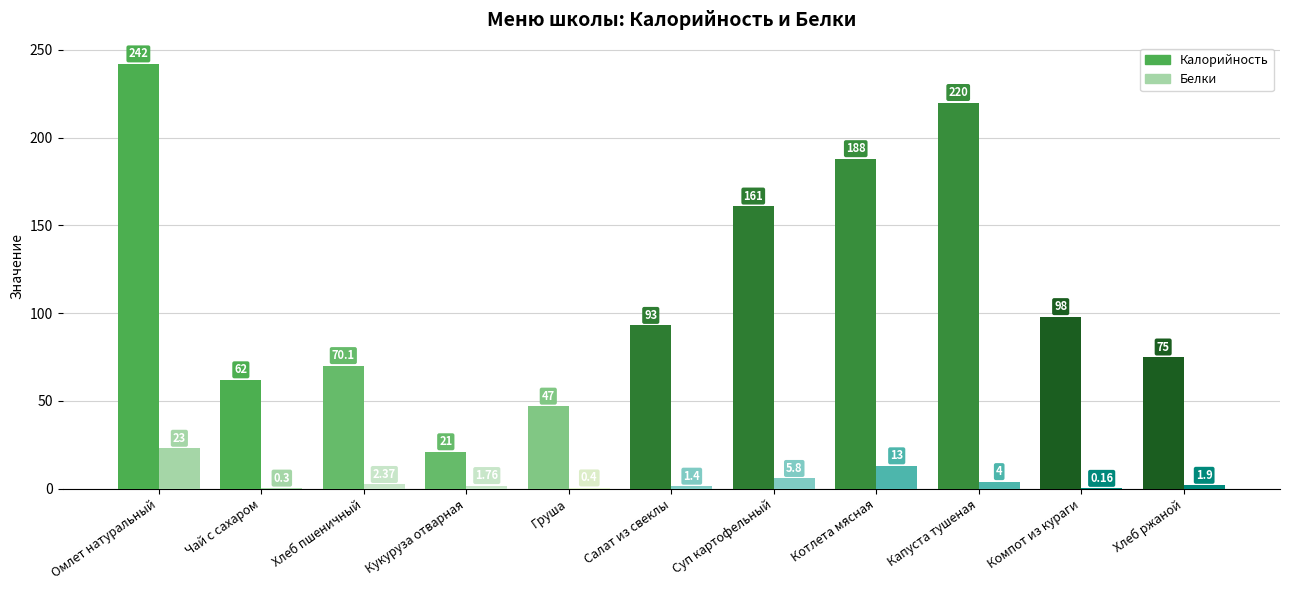

What is the sum of the Белки values at Хлеб ржаной and Котлета мясная?

14.9